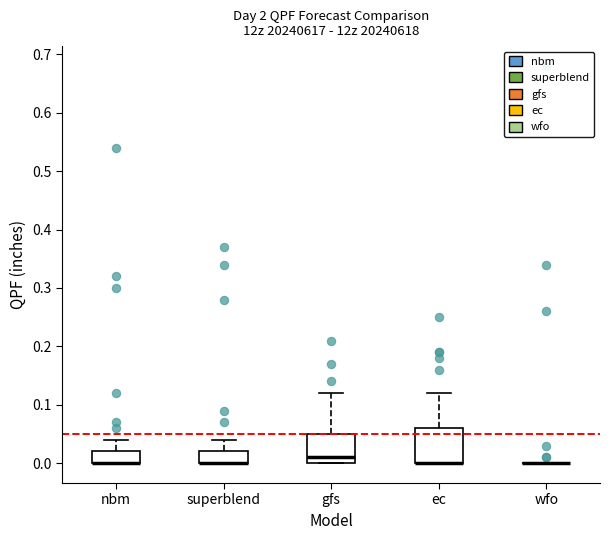

Reading left to right, transcribe this box plot: for each box, give where its median line is, the range the box spans, and where its two whiskers end, as read against the y-axis. The values are not printed on the chart, so give them approximately, as read against the axis.

nbm: median 0.00 (drawn on the box's lower edge), box 0.00 to 0.02, whiskers 0.00 to 0.04
superblend: median 0.00 (drawn on the box's lower edge), box 0.00 to 0.02, whiskers 0.00 to 0.04
gfs: median 0.01, box 0.00 to 0.05, whiskers 0.00 to 0.12
ec: median 0.00 (drawn on the box's lower edge), box 0.00 to 0.06, whiskers 0.00 to 0.12
wfo: box collapsed to a line at 0.00, whiskers 0.00 to 0.00